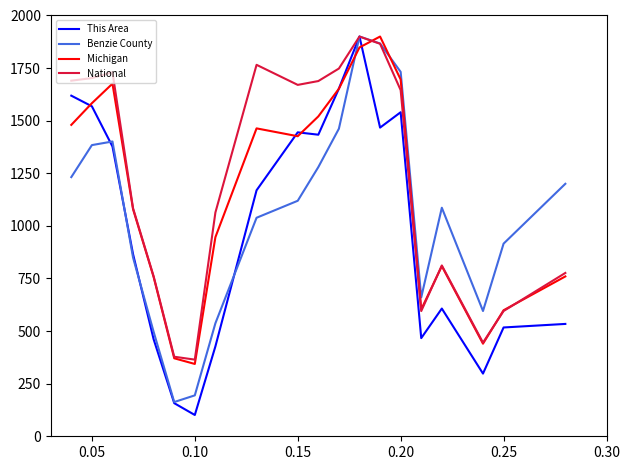

List the series in order of their overall mean, highest first.

National, Michigan, Benzie County, This Area